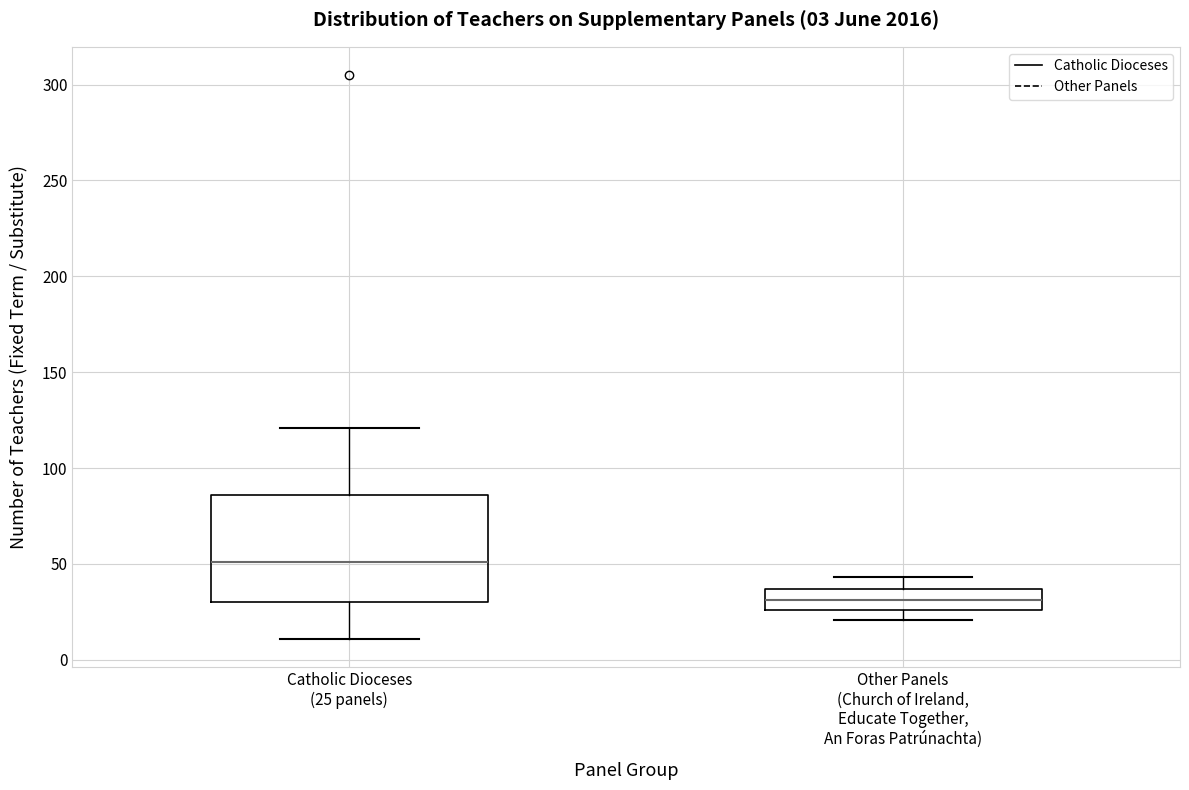

Which box is the tallest, from its lower edge to its upper edge?

Catholic Dioceses (25 panels)